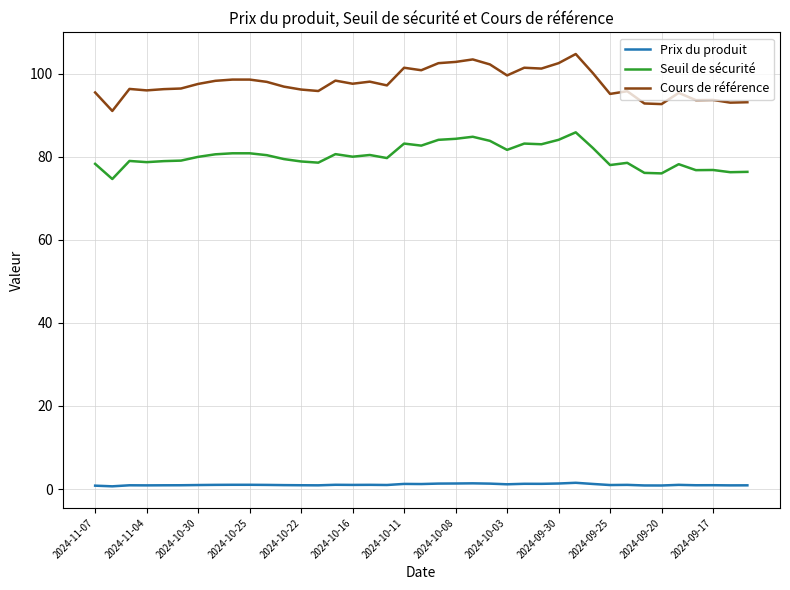

Which series has the widest spread of values?

Cours de référence